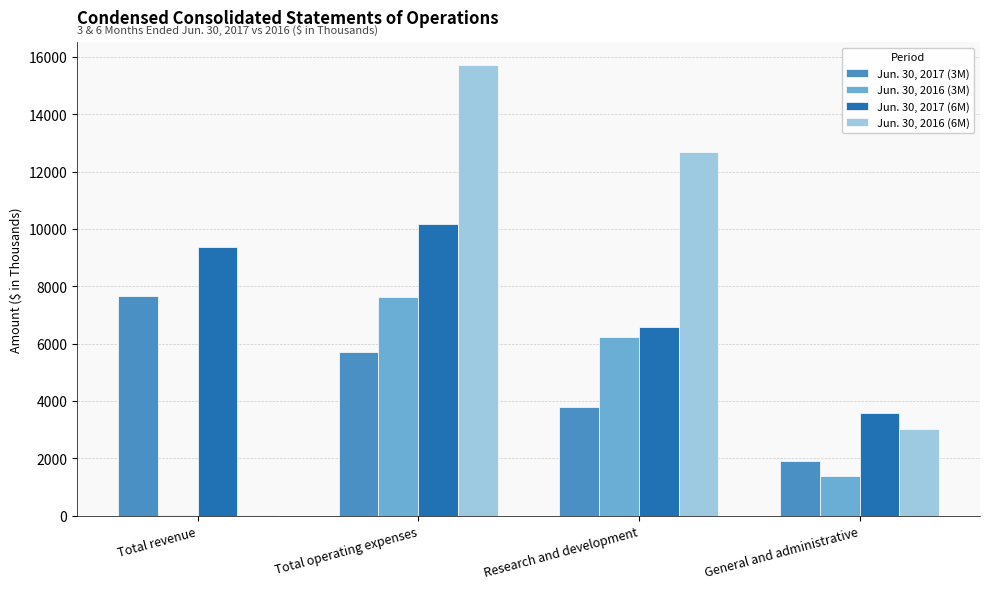

What are all the series names shown in the legend?

Jun. 30, 2017 (3M), Jun. 30, 2016 (3M), Jun. 30, 2017 (6M), Jun. 30, 2016 (6M)